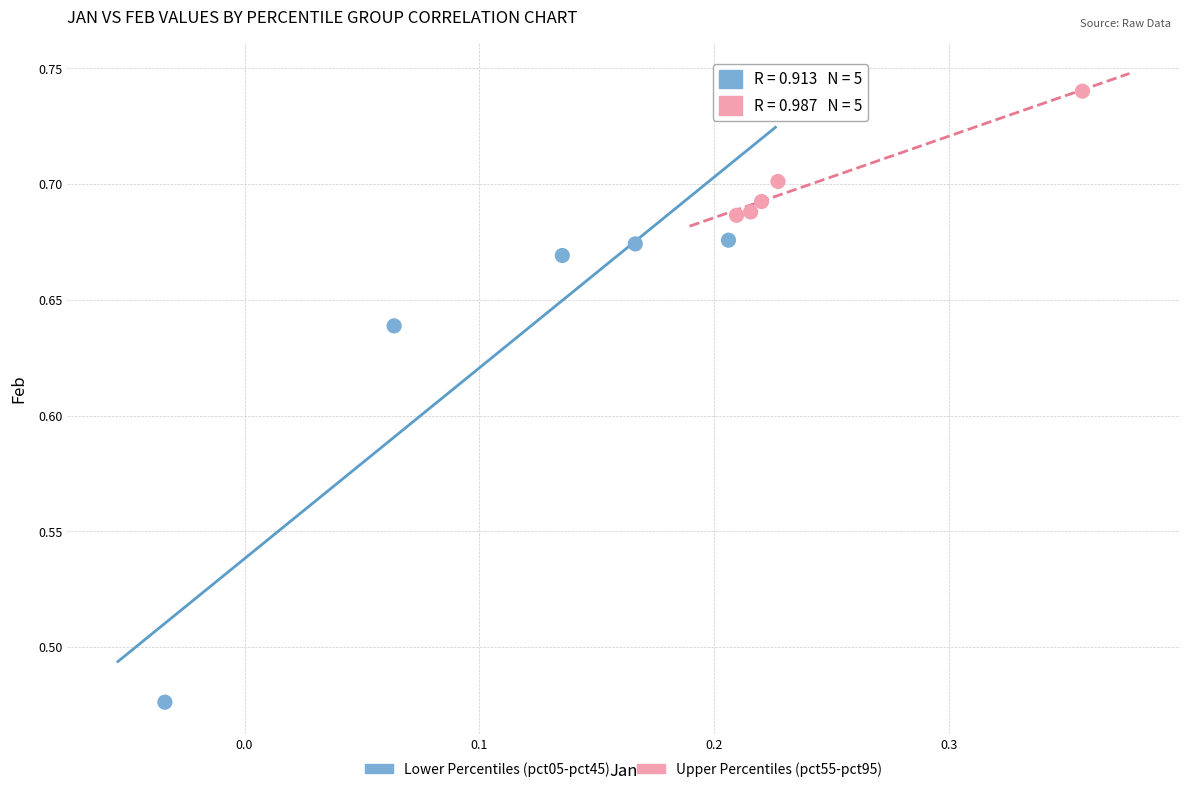

Which series reaches the minimum Y coordinate?

Lower Percentiles (pct05-pct45)